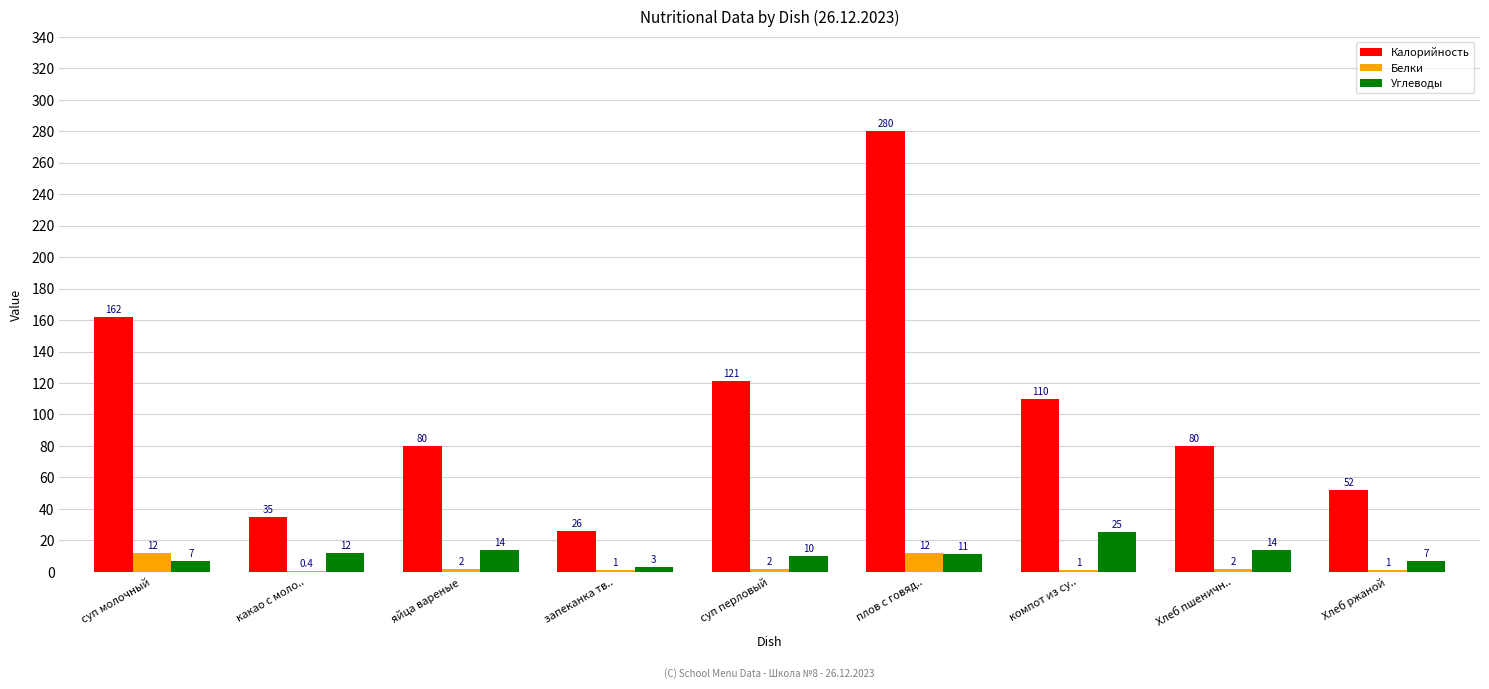

Which series changed the most between суп молочный and суп перловый?

Калорийность